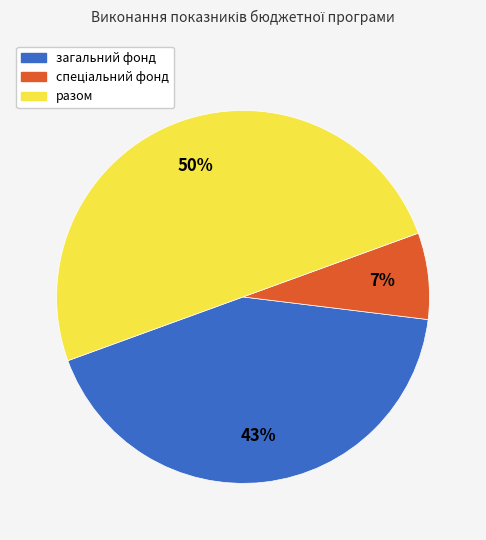

To the nearest percent, what portion does загальний фонд represent?

43%